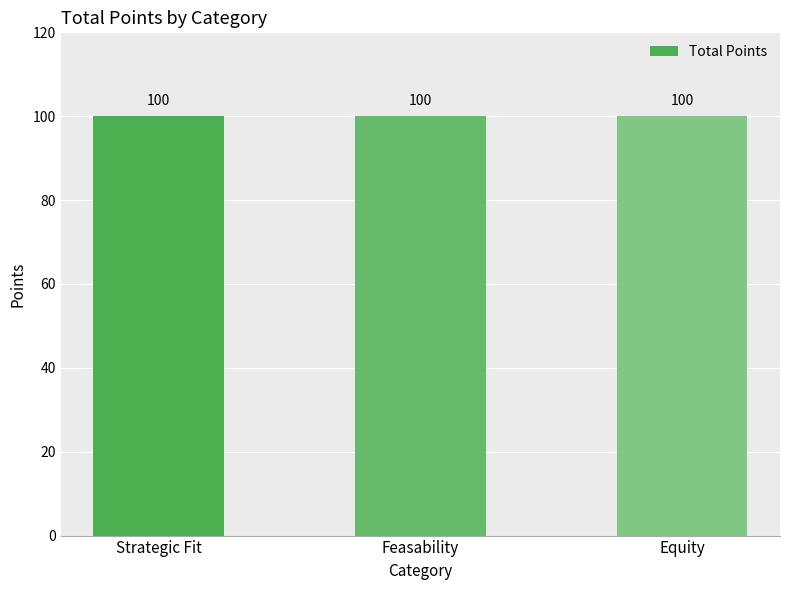

What is the sum of all Total Points values?

300.0